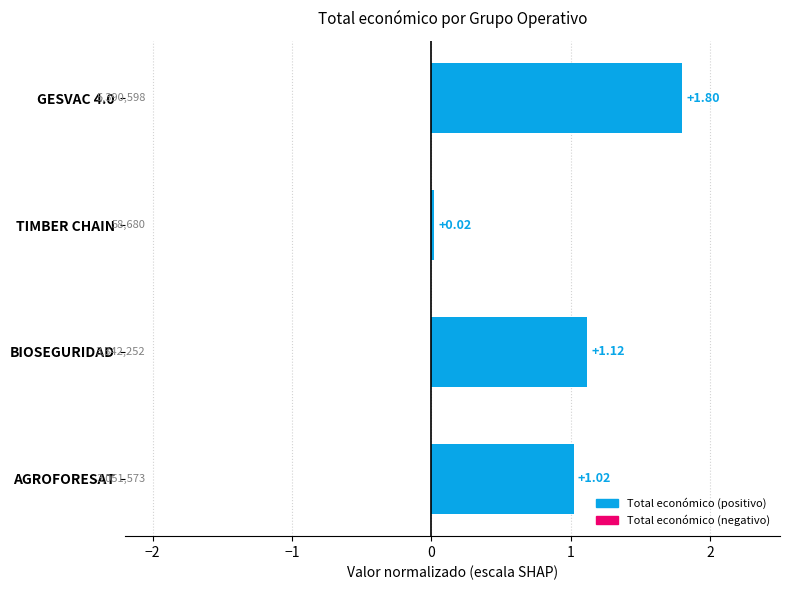

Where is the data nearest to the value 0?

TIMBER CHAIN